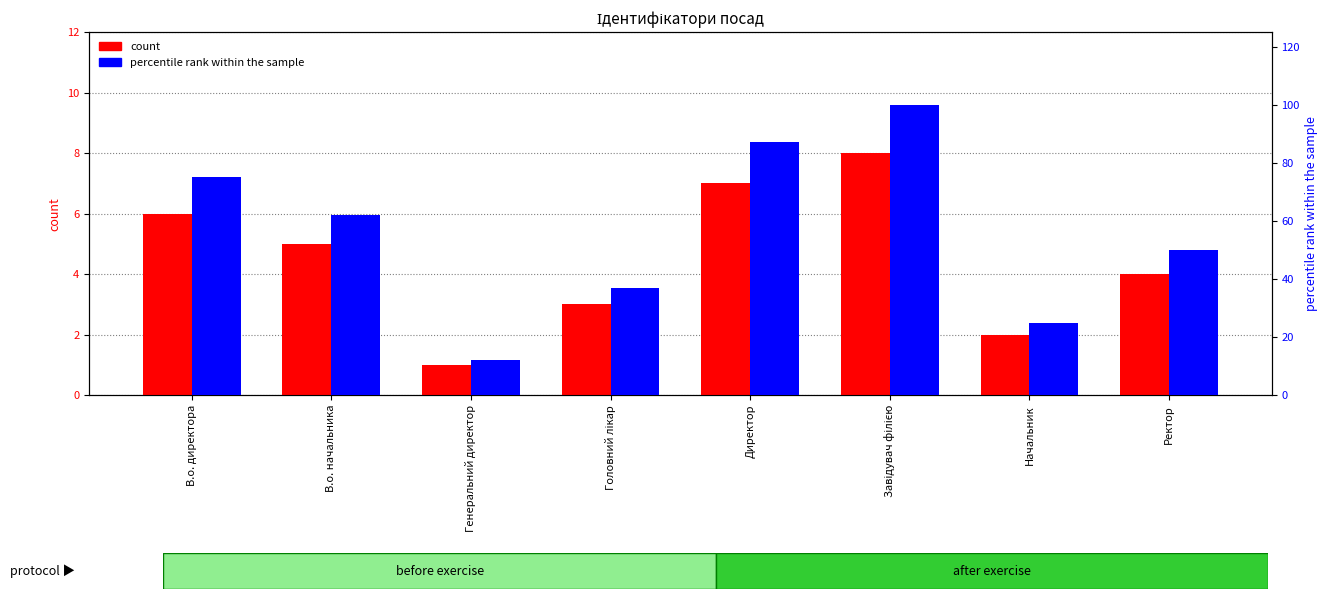

Where is percentile rank within the sample nearest to the value 56?

В.о. начальника